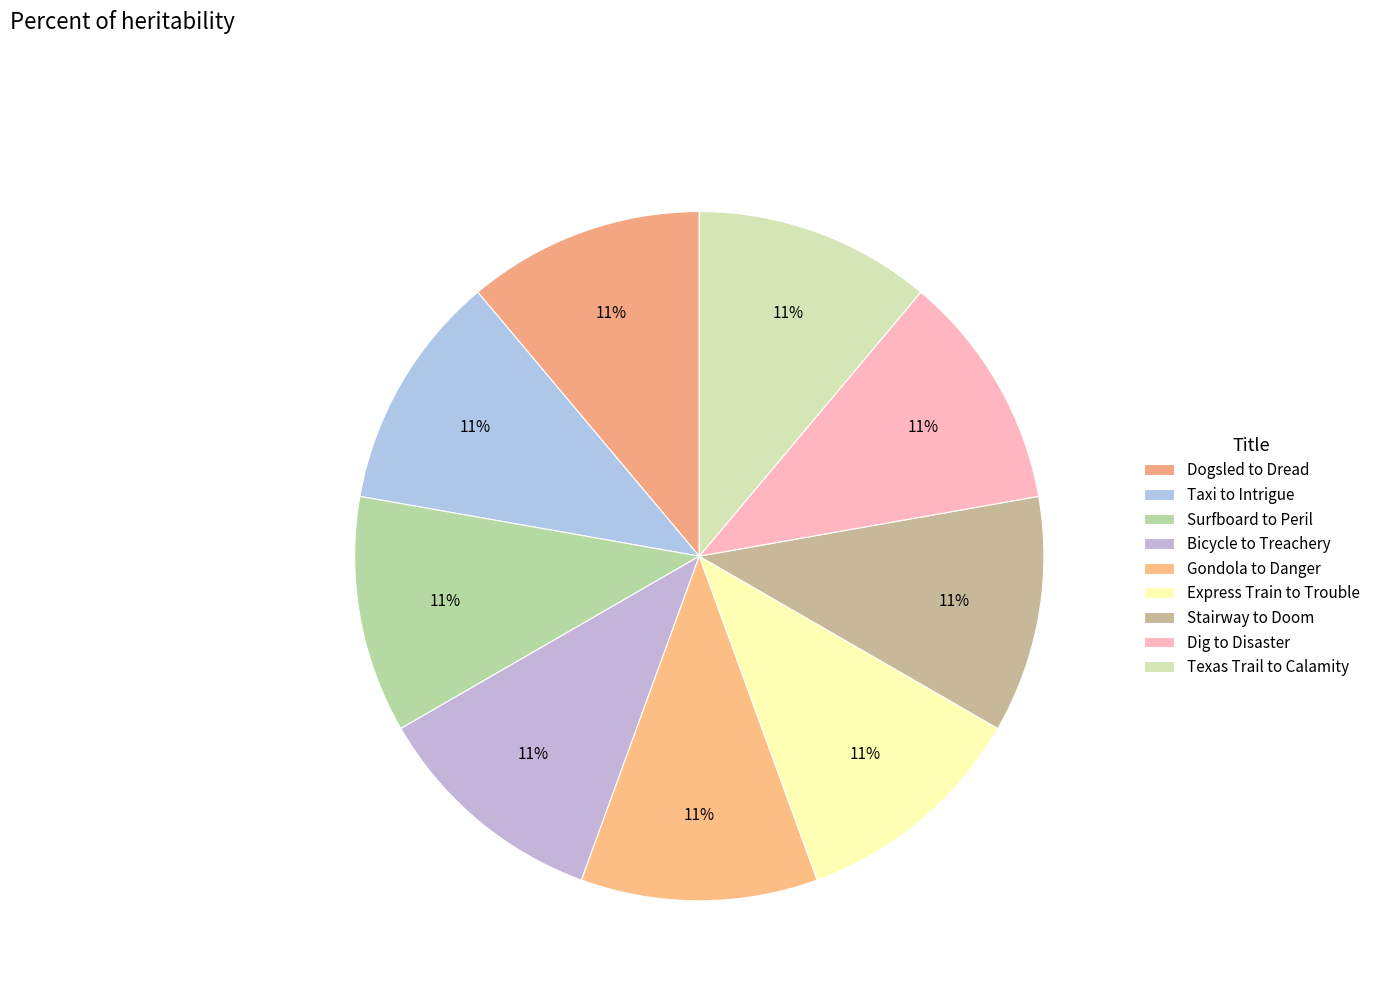

Which slice is the largest?

Dogsled to Dread